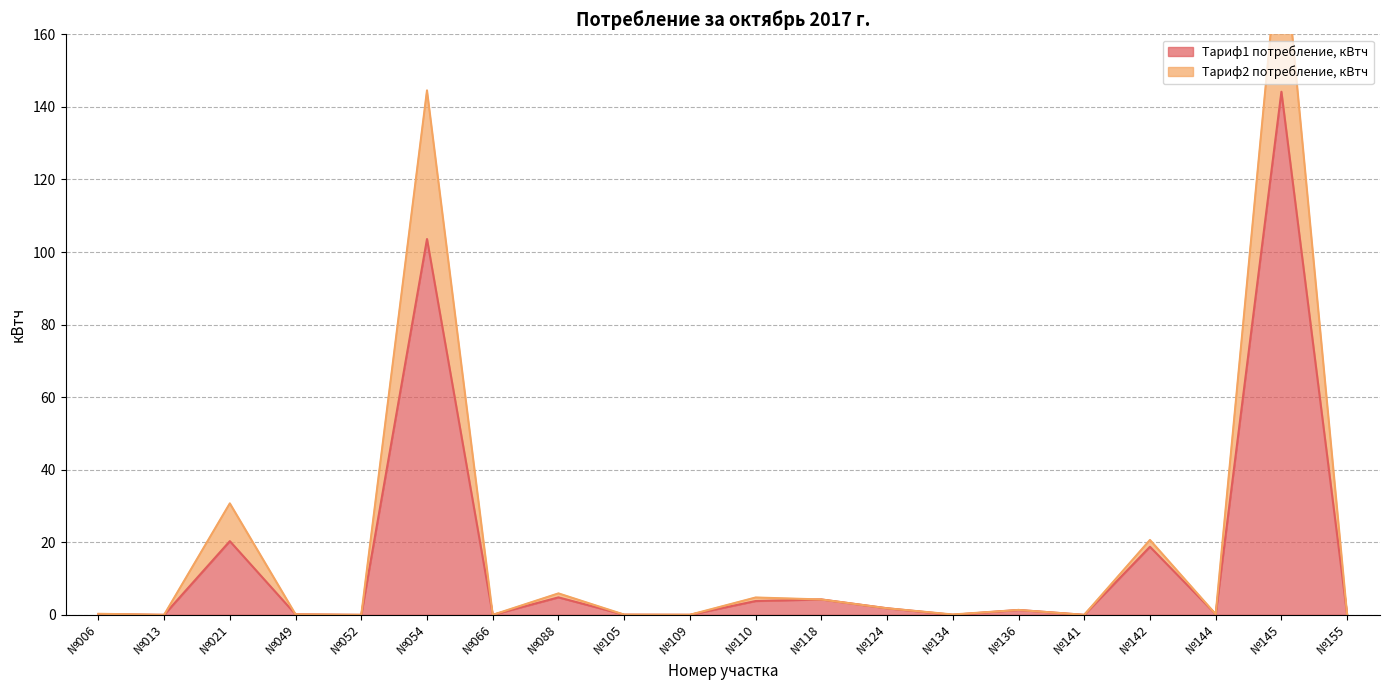

Which series has the largest range (max minus min)?

Тариф2 потребление, кВтч